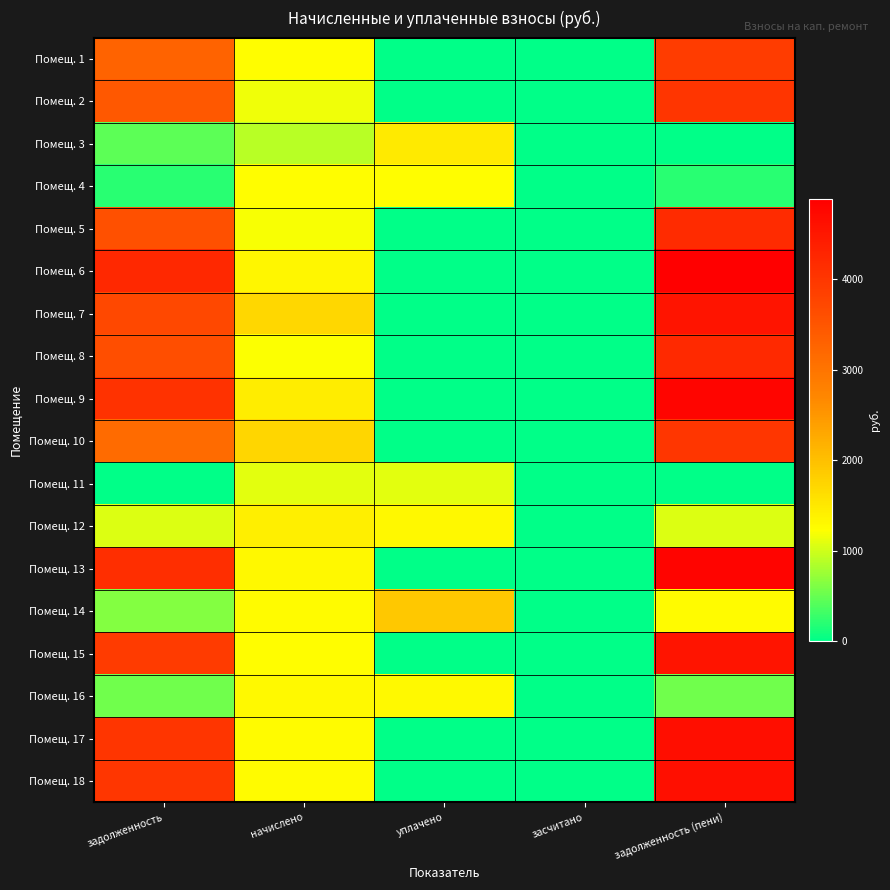

Between засчитано and начислено, which is larger?

начислено